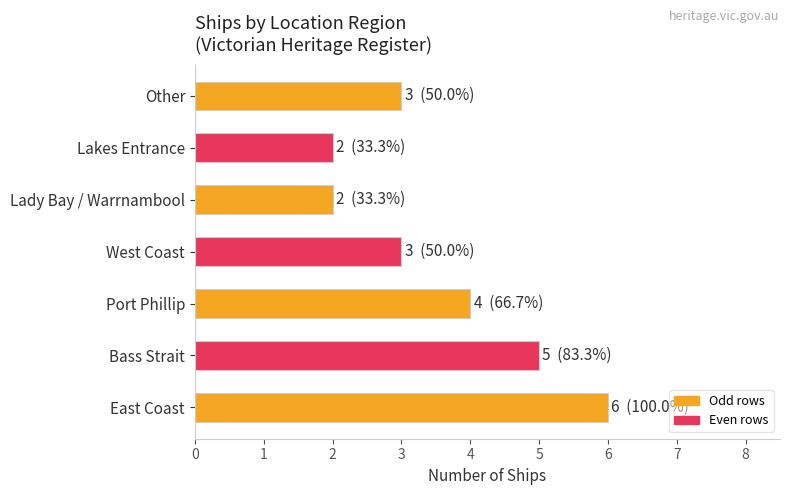

Does the chart contain stacked bars?

No